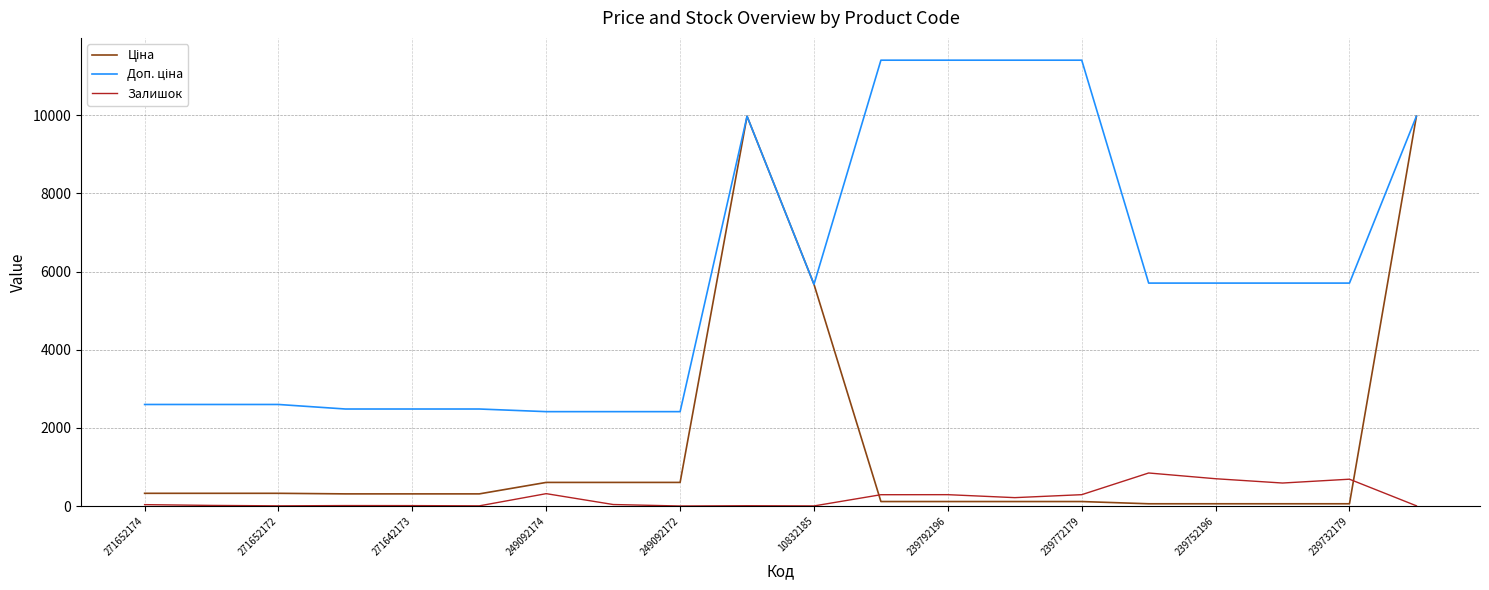

After their last crossing, which series has the higher values: Залишок or Ціна?

Ціна